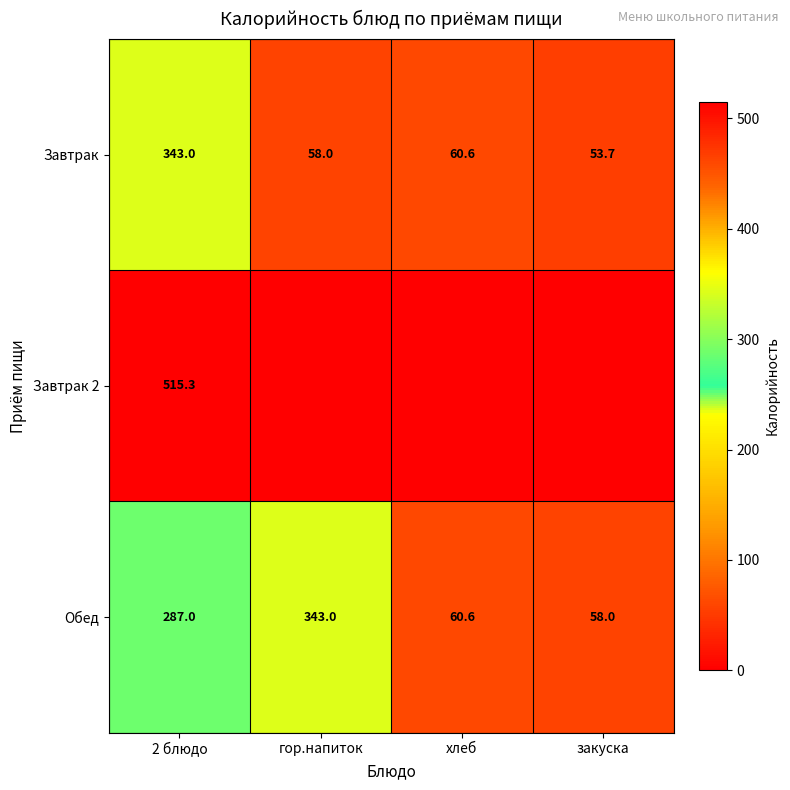

What is the maximum value for Обед?

343.0